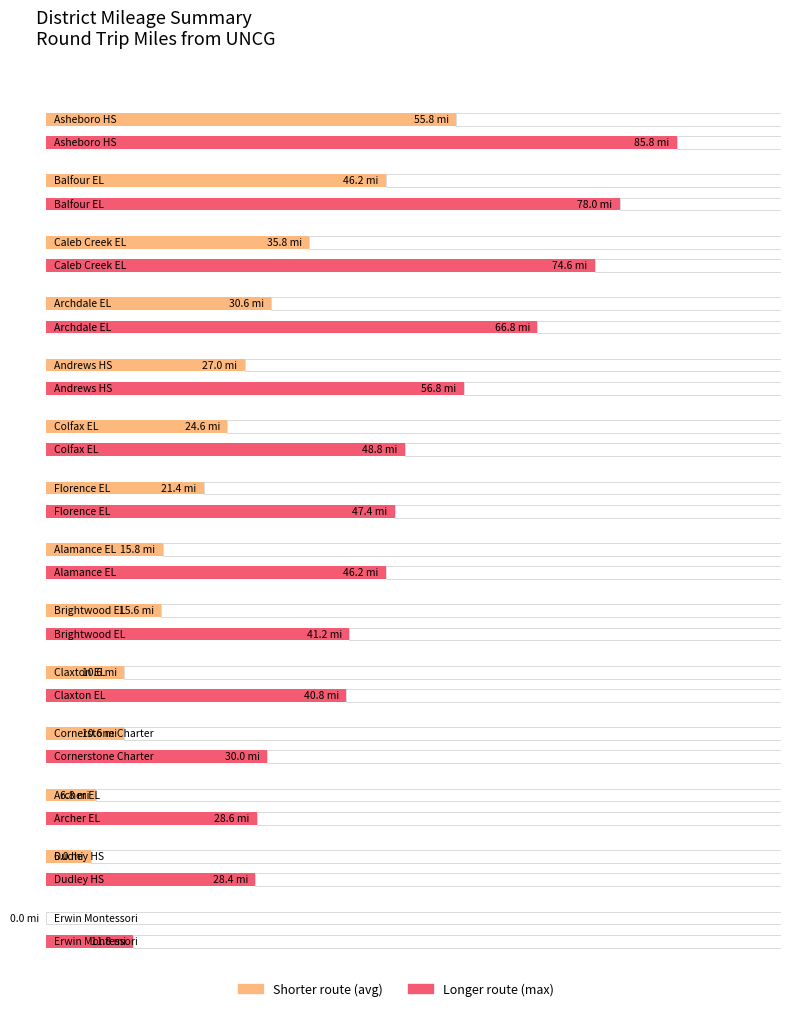

What is the approximate value of Average utilization at Claxton EL?

10.6